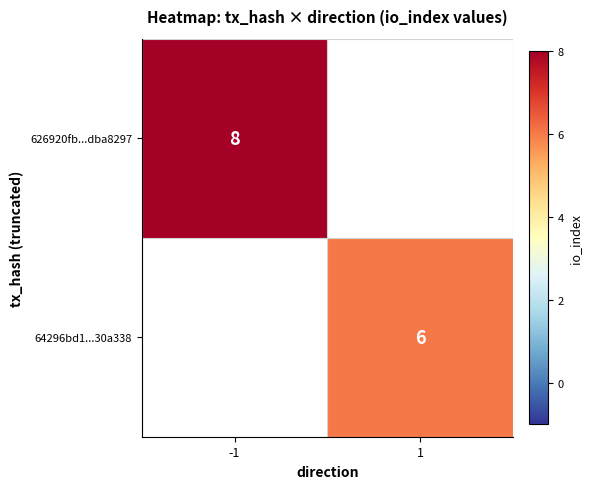

Is it true that 626920fb...dba8297 equals 10.7 at -1?

False